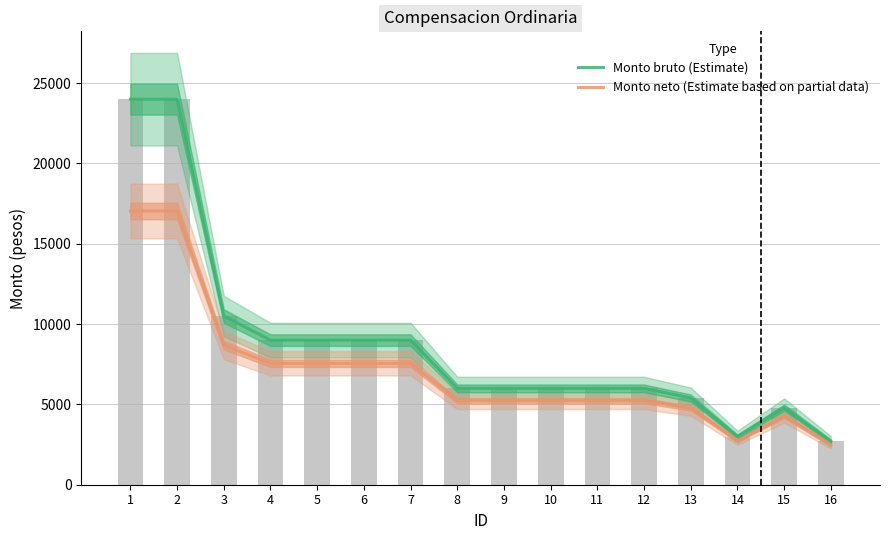

What is the maximum value for Monto bruto (Estimate)?

24000.0